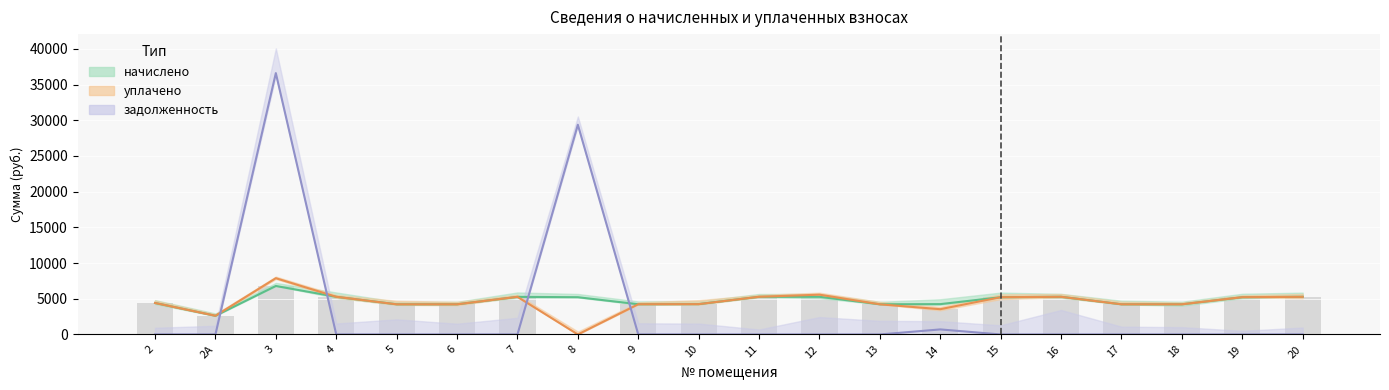

Reading left to right, extract all data points from this chart.

начислено: 4408.6	2616.5	6789.6	5274.4	4222.8	4222.8	5266.1	5216.4	4231.1	4247.6	5274.4	5274.4	4222.8	4247.6	5216.4	5274.5	4222.8	4222.8	5216.4	5274.4
уплачено: 4408.6	2616.5	7879.9	5274.4	4222.8	4222.8	5266.1	0.0	4231.1	4247.6	5274.4	5571.7	4222.8	3539.8	5216.4	5274.5	4222.8	4222.8	5216.4	5274.4
задолженность: 0.0	0.0	36602.8	0.0	0.0	0.0	0.0	29370.6	0.0	0.0	0.0	0.0	0.0	706.2	0.0	0.0	0.0	0.0	0.0	0.0